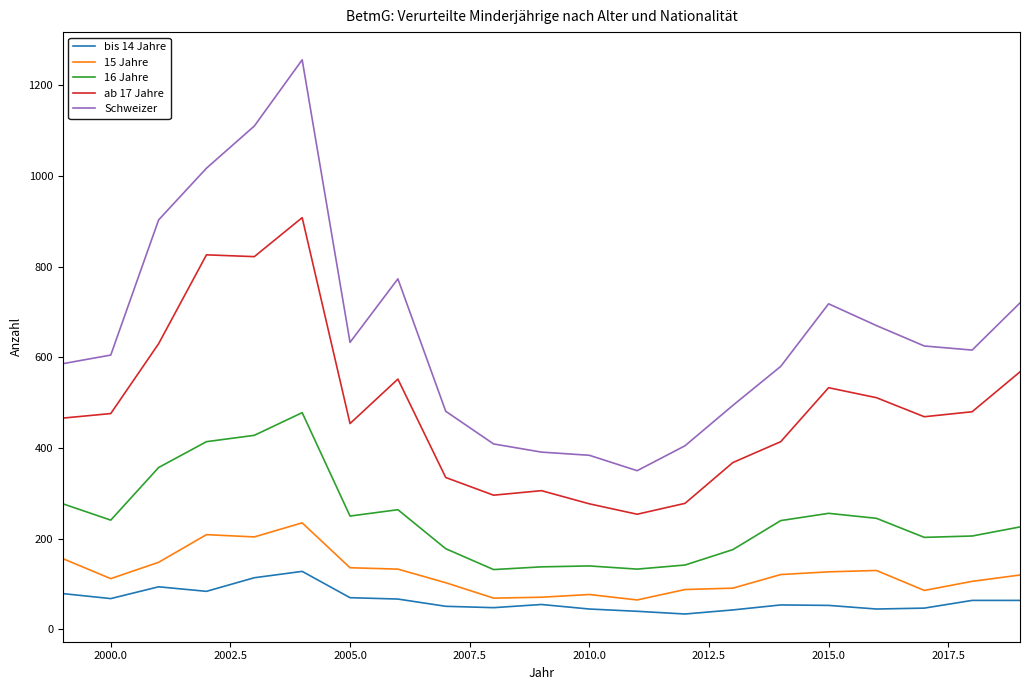

True or false: 15 Jahre and 16 Jahre intersect in this chart.

False